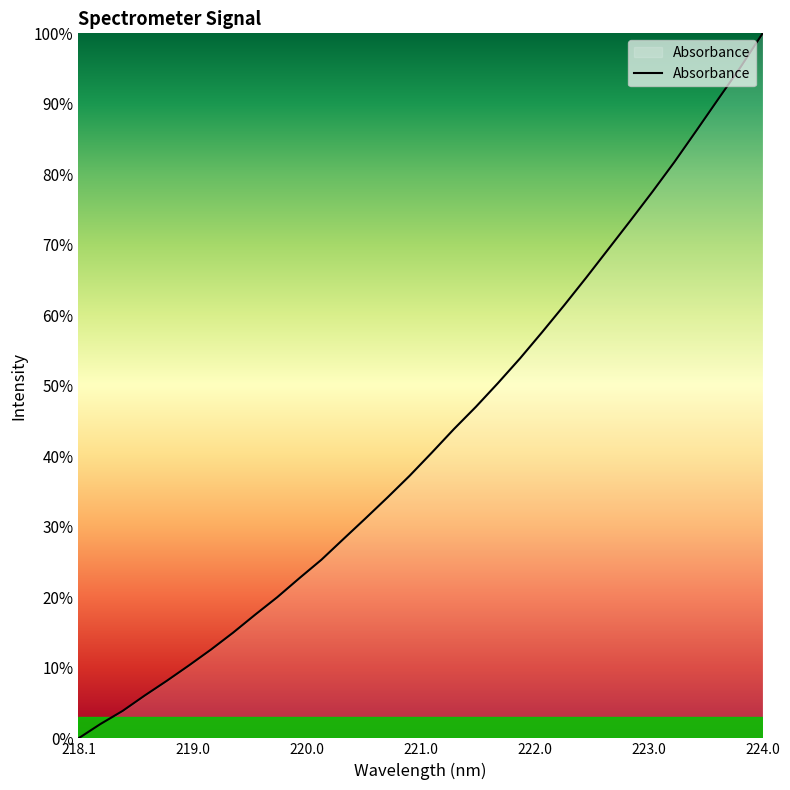

What is the greatest value displayed?

100.0